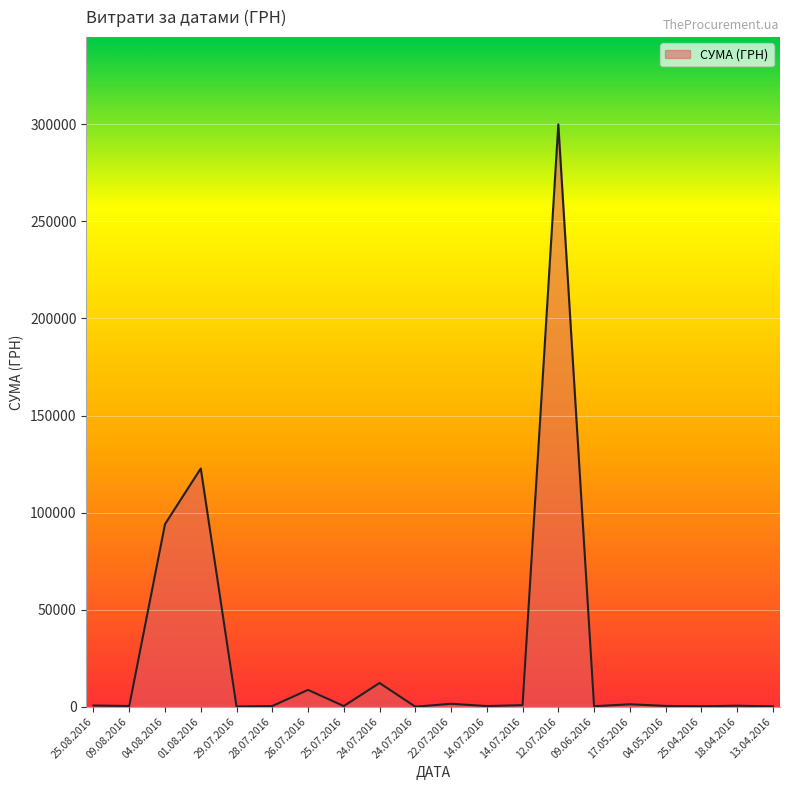

True or false: the data shows 12216.8 at 24.07.2016.

True